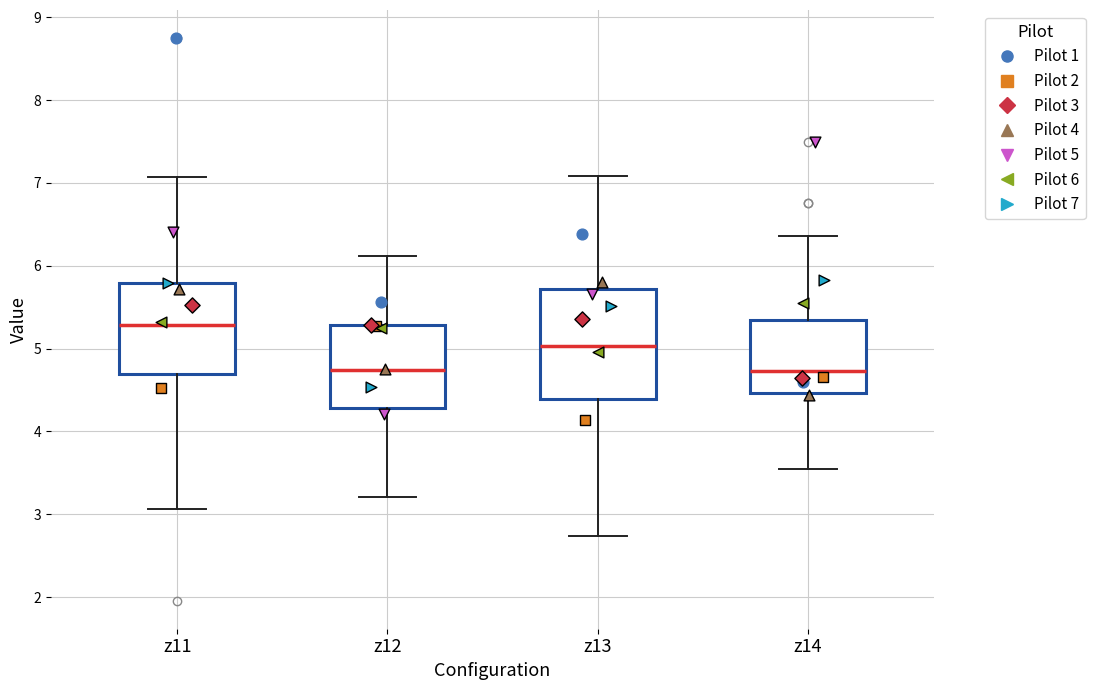

Reading left to right, transcribe this box plot: for each box, give where its median line is, the range the box spans, and where its two whiskers end, as read against the y-axis. The values are not printed on the chart, so give them approximately, as read against the axis.

z11: median 5.3, box 4.7 to 5.8, whiskers 3.1 to 7.1
z12: median 4.7, box 4.3 to 5.3, whiskers 3.2 to 6.1
z13: median 5.0, box 4.4 to 5.7, whiskers 2.7 to 7.1
z14: median 4.7, box 4.5 to 5.4, whiskers 3.5 to 6.4